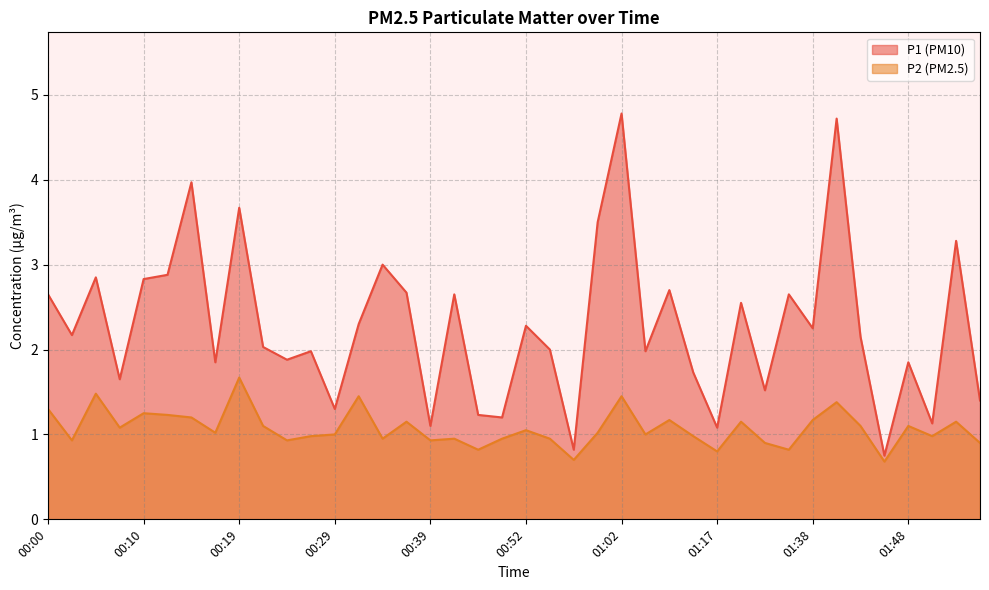

What are all the series names shown in the legend?

P1 (PM10), P2 (PM2.5)